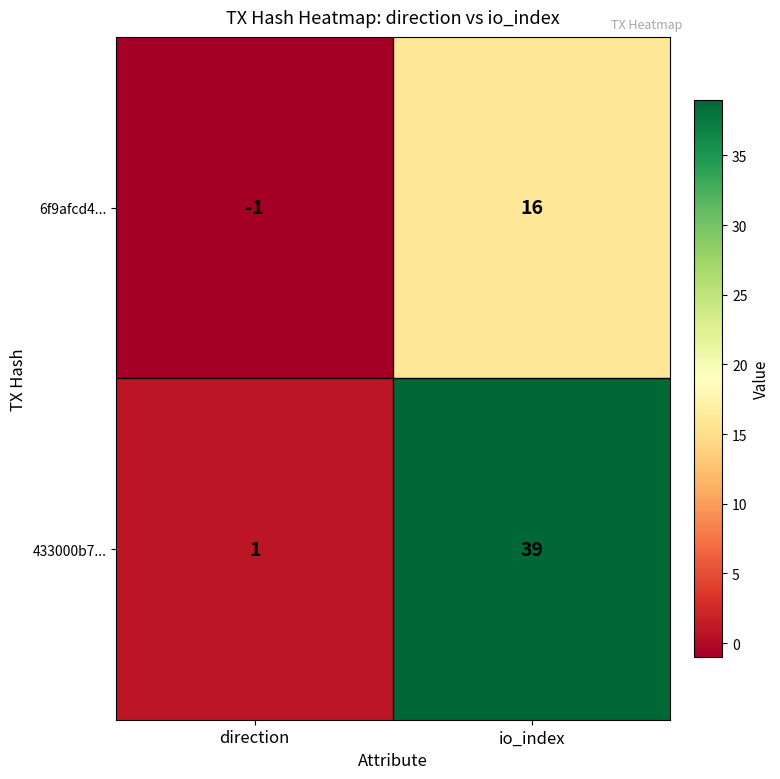

What is the average value of the 6f9afcd4... series?

8